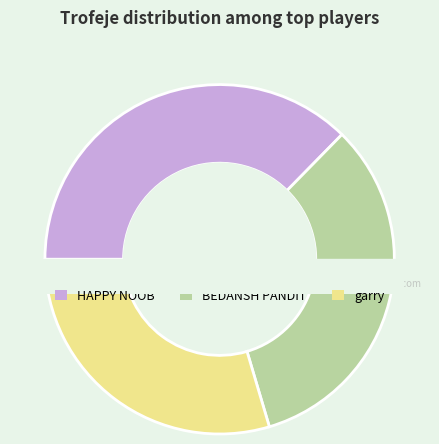

What is the smallest slice in the pie chart?

garry